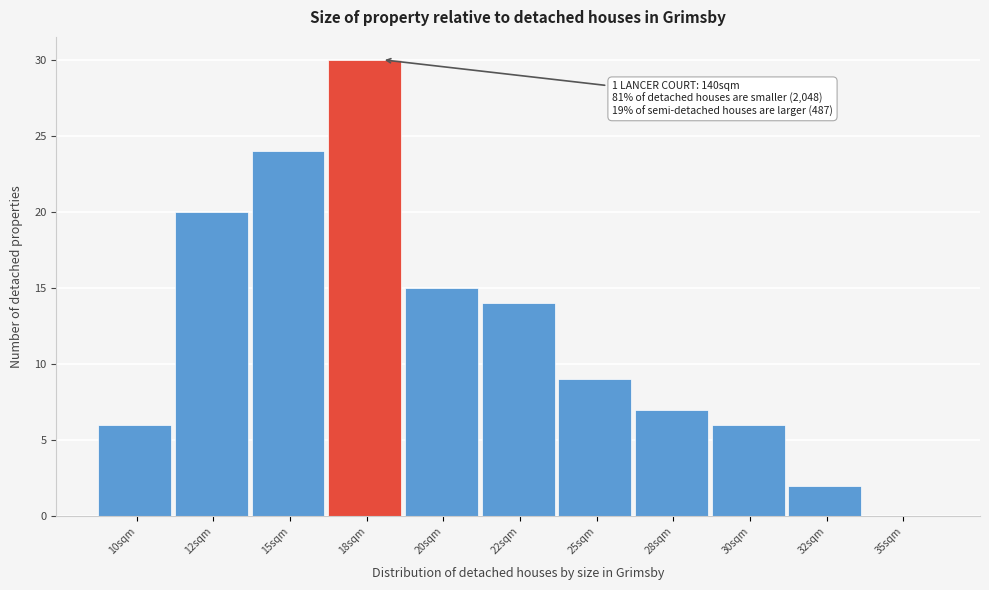

Reading left to right, what are all the values shown in this chart?

10sqm=6	12sqm=20	15sqm=24	18sqm=30	20sqm=15	22sqm=14	25sqm=9	28sqm=7	30sqm=6	32sqm=2	35sqm=0